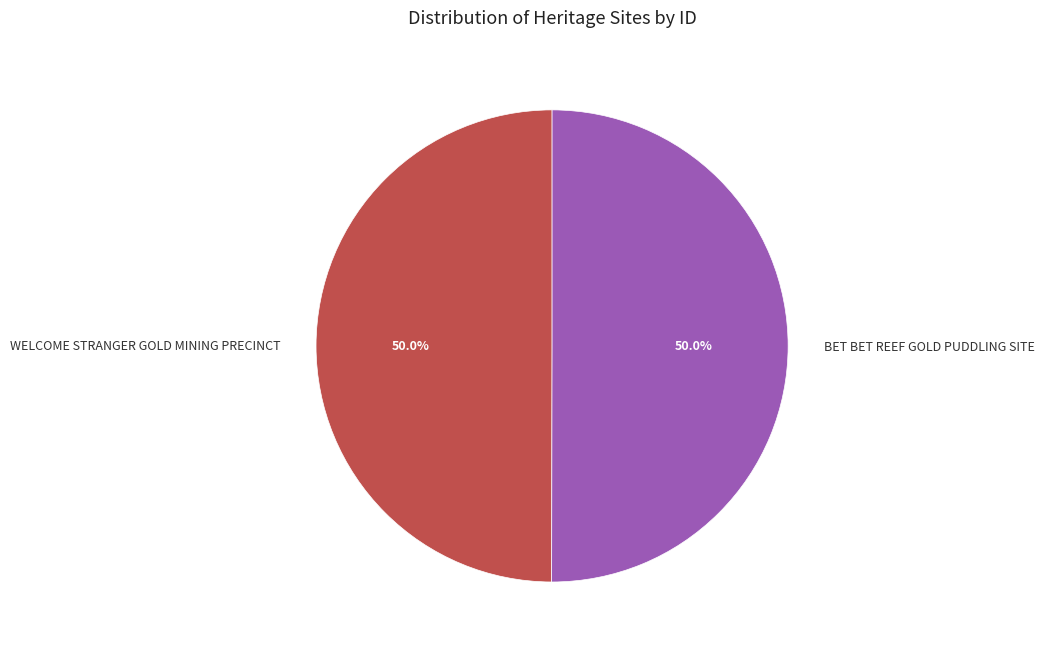

Approximately how many times larger is the value at WELCOME STRANGER GOLD MINING PRECINCT compared to BET BET REEF GOLD PUDDLING SITE?

1.0